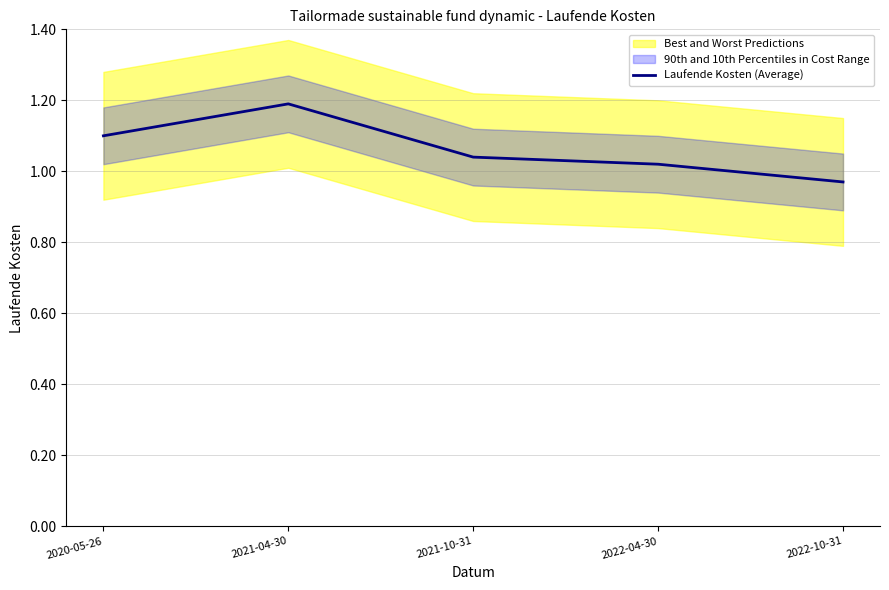

How many categories are shown in the chart?

5